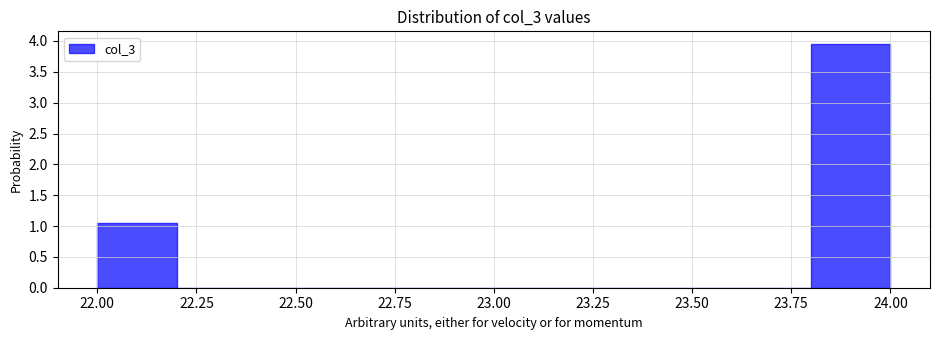

Reading left to right, transcribe this chart: for each bar, give the range it covers on the x-axis and its height. The values are not printed on the chart, so give them approximately, as read against the axis.

22.0 to 22.2: 1.05
22.2 to 22.4: 0
22.4 to 22.6: 0
22.6 to 22.8: 0
22.8 to 23.0: 0
23.0 to 23.2: 0
23.2 to 23.4: 0
23.4 to 23.6: 0
23.6 to 23.8: 0
23.8 to 24.0: 3.95